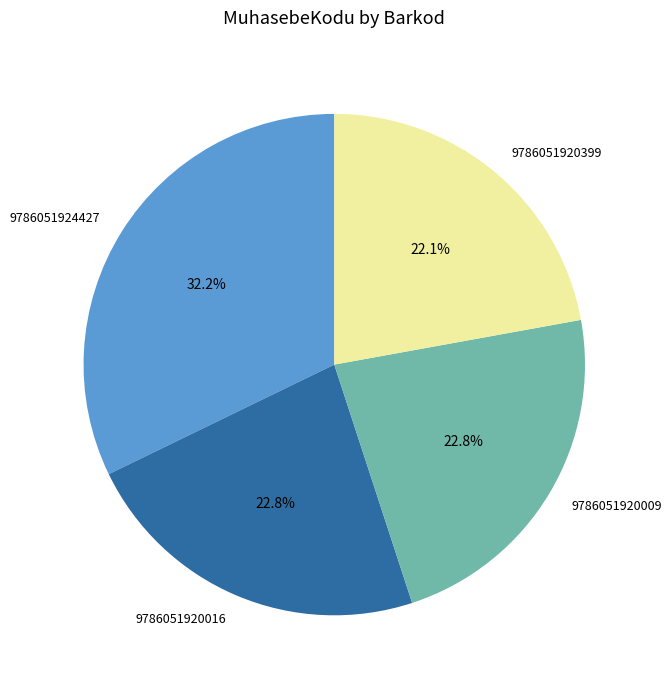

Which category has the smallest portion of the pie?

9786051920399